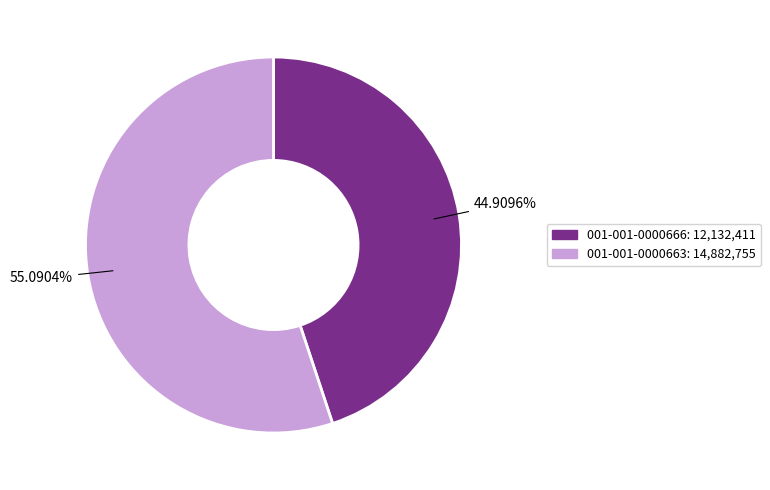

Rank the categories by value from lowest to highest.

001-001-0000666, 001-001-0000663